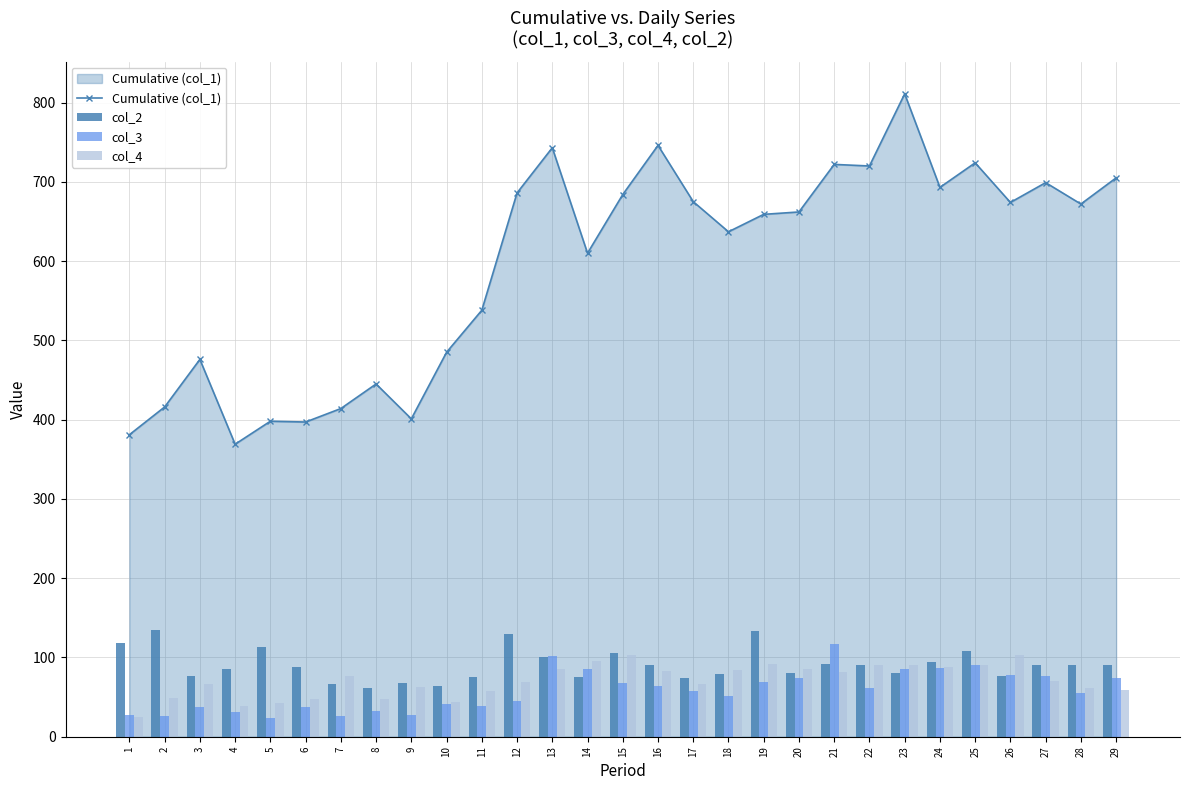

How many values in the Cumulative (col_1) series exceed 662?

14